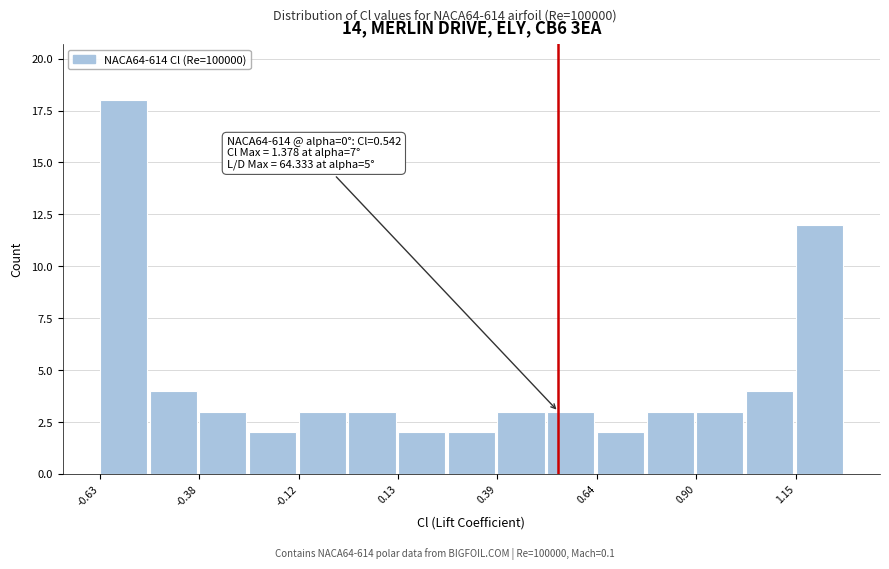

Read against the x-axis, roughly where is the centre of the tallest bar?

-0.55